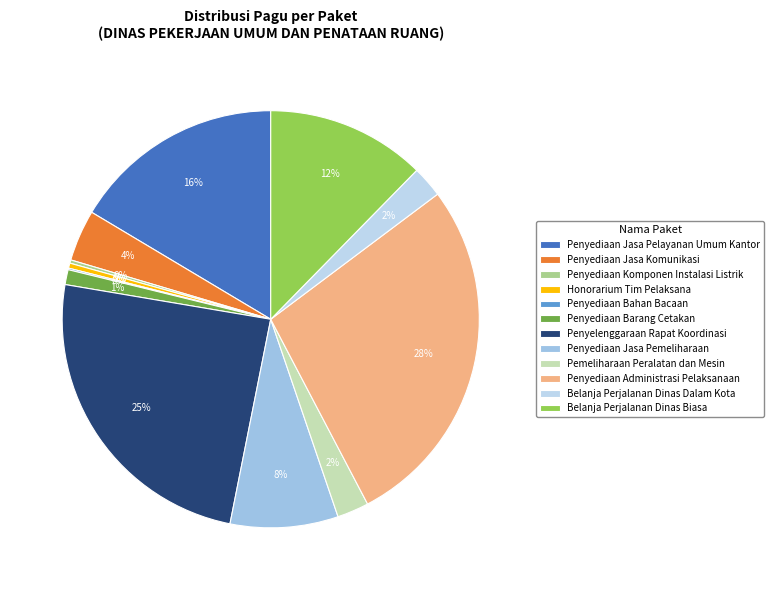

Is the sum of Penyediaan Administrasi Pelaksanaan and Belanja Perjalanan Dinas Biasa greater than half?

No